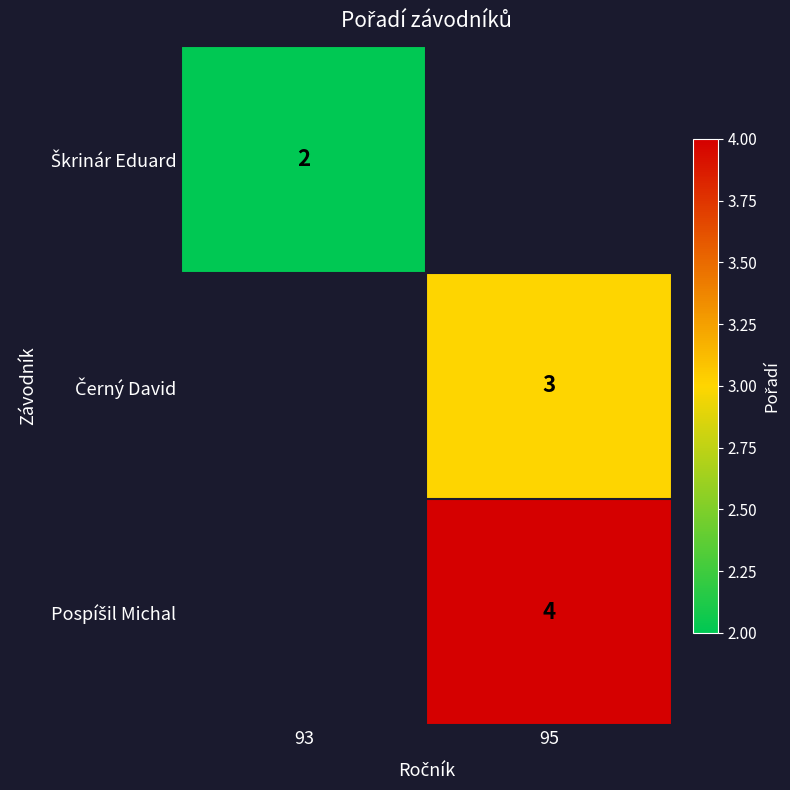

List the series in order of their overall mean, lowest first.

Škrinár Eduard, Černý David, Pospíšil Michal